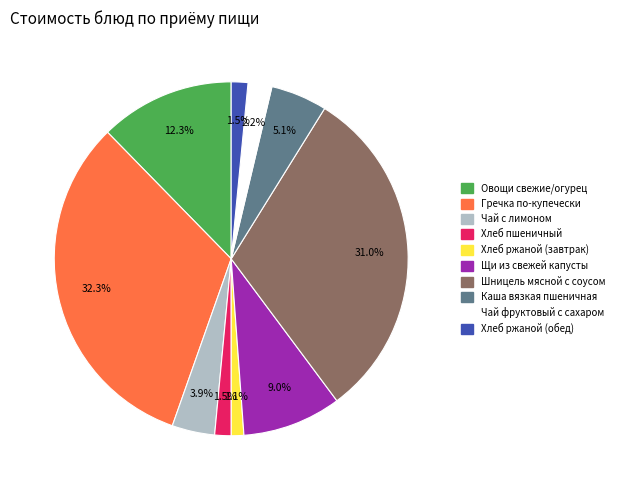

Is Хлеб пшеничный the majority of the pie?

No